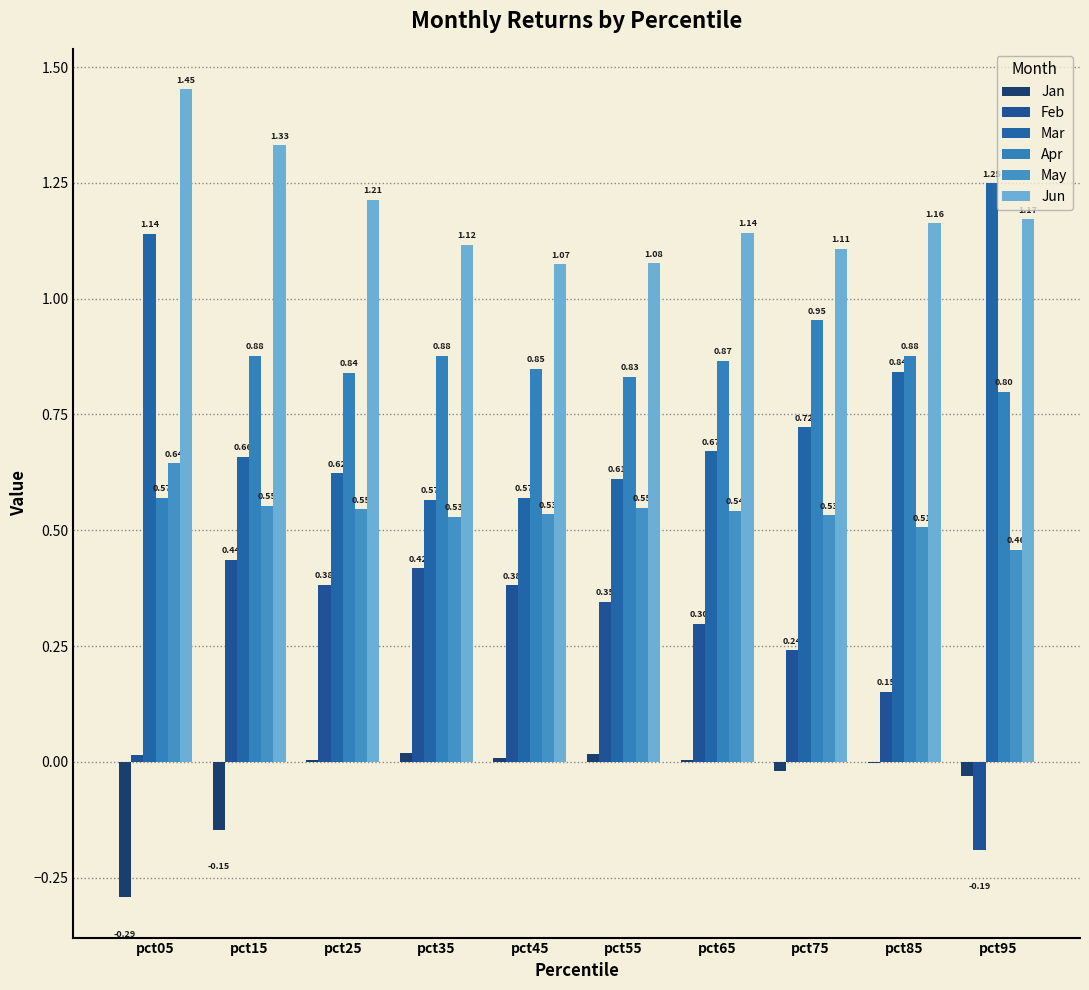

What is the sum of all May values?

5.4